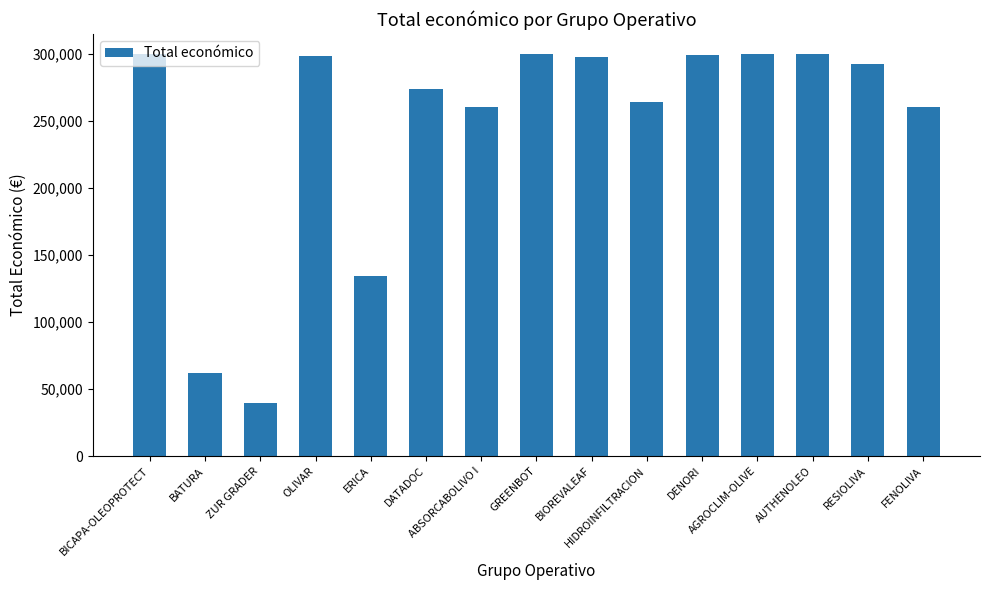

What is the sum of all values?

3682799